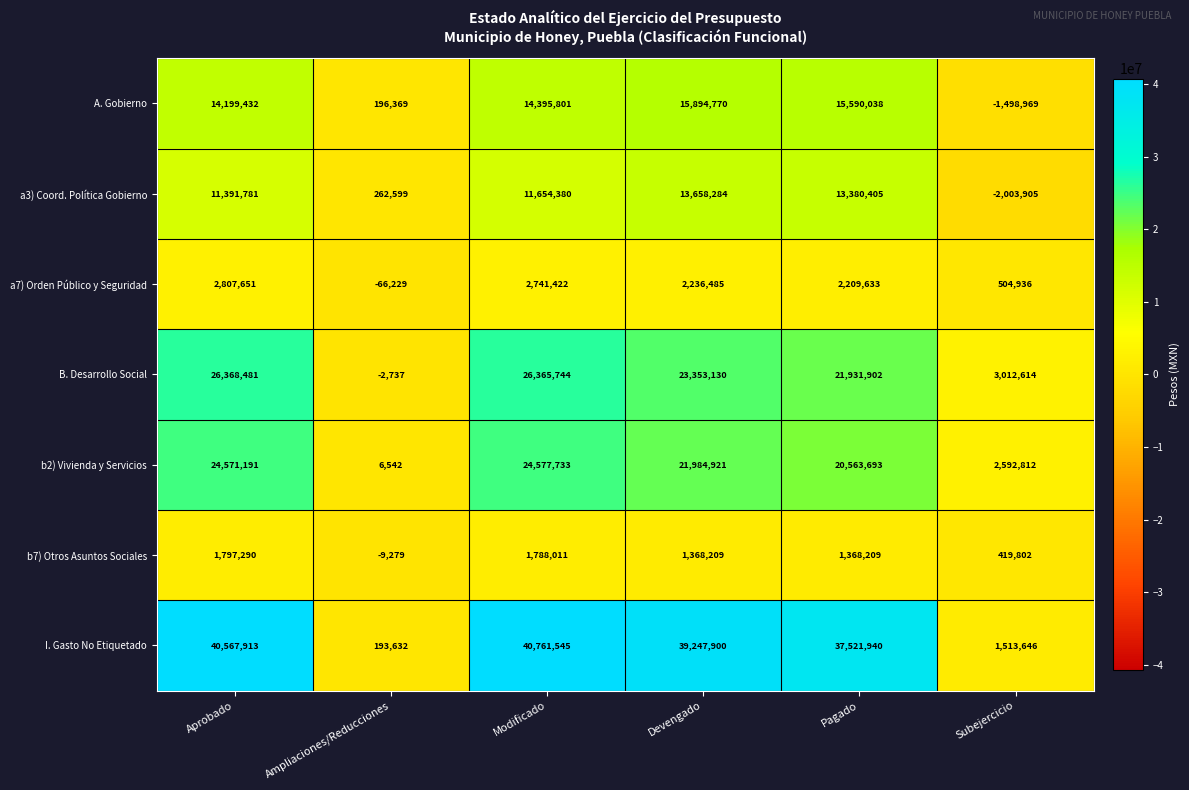

Which series has the largest total across all categories?

I. Gasto No Etiquetado